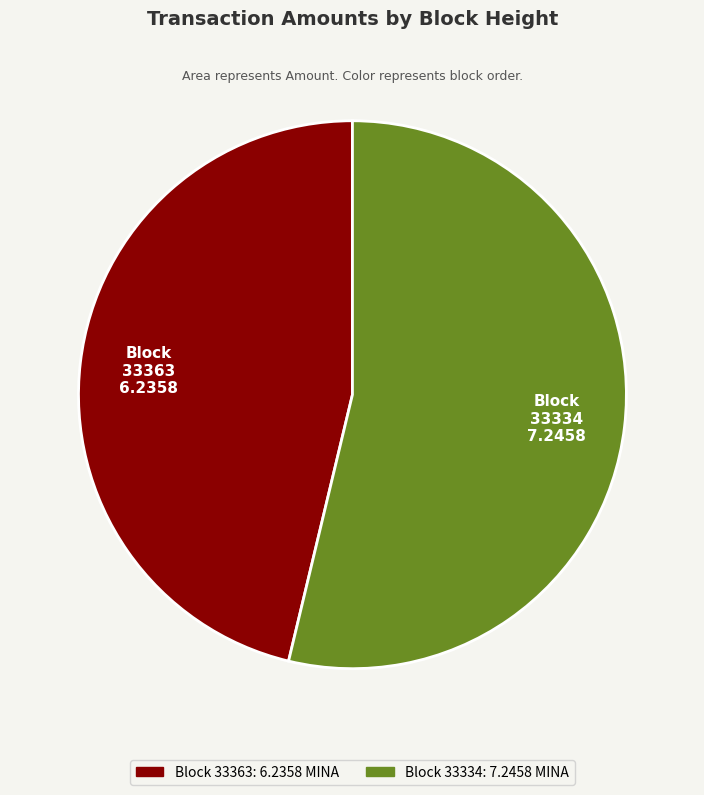

Rank the categories by value from lowest to highest.

33363, 33334